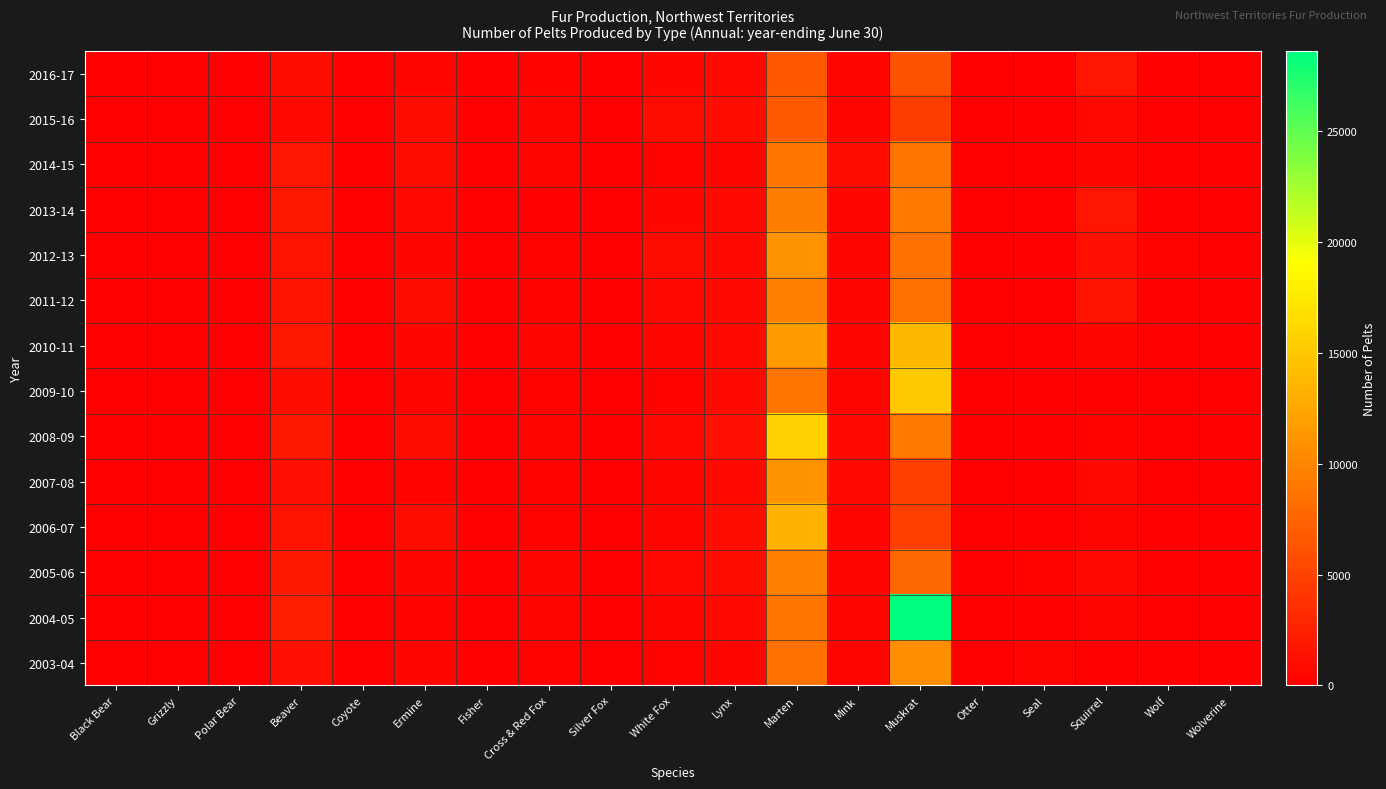

Rank the series by their maximum value, from lowest to highest.

2016-17, 2015-16, 2014-15, 2013-14, 2011-12, 2005-06, 2003-04, 2007-08, 2012-13, 2006-07, 2010-11, 2009-10, 2008-09, 2004-05